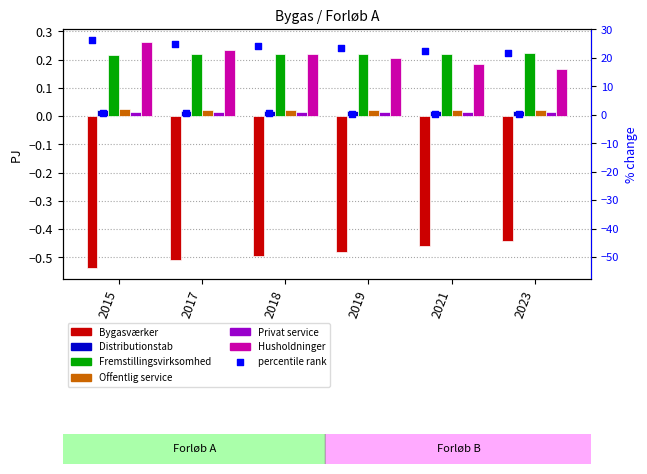

At which category is the sum across all series the highest?

2019